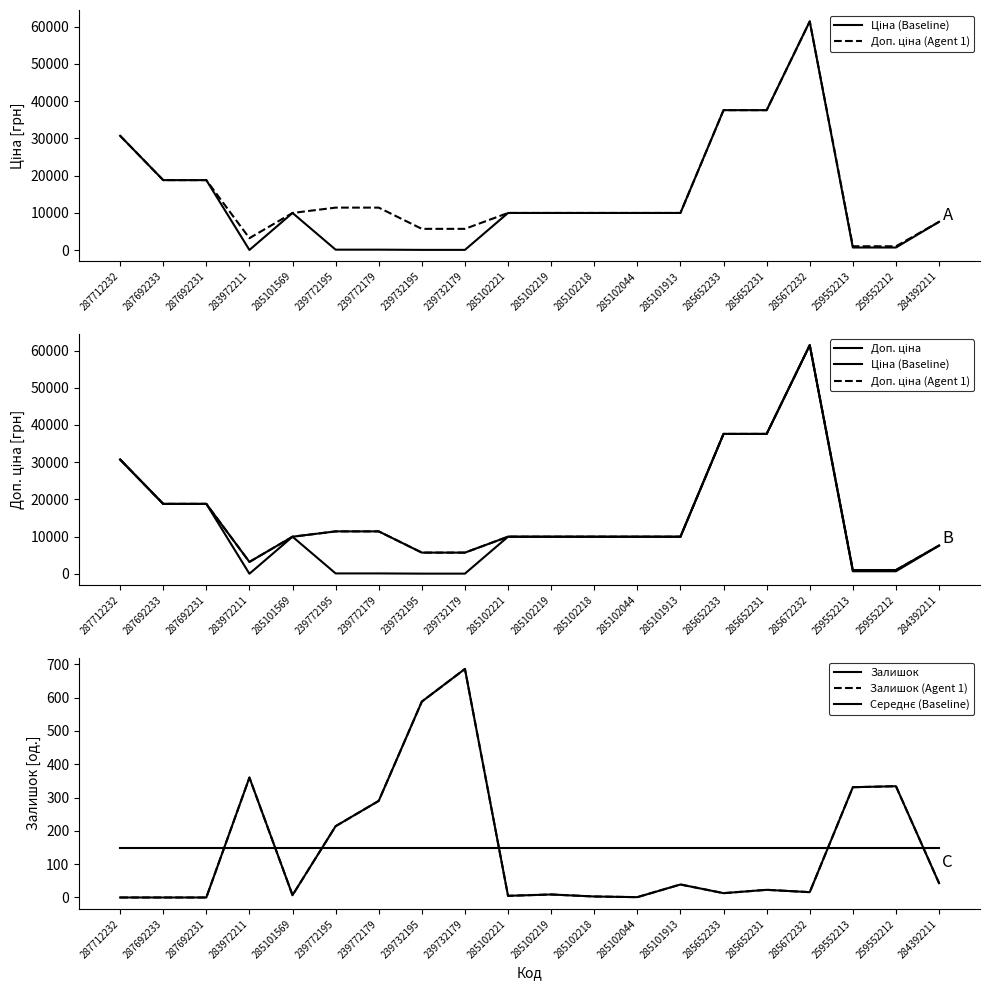

Which category has the lowest value in the Залишок series?

287712232